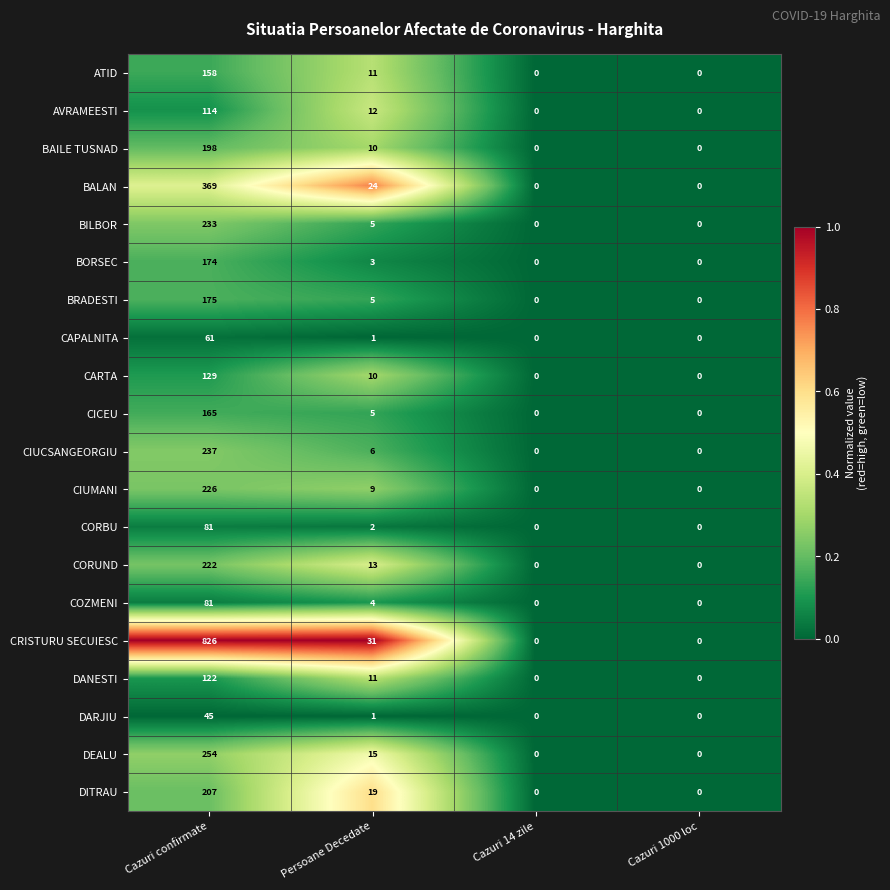

What is the average value of the CIUCSANGEORGIU series?

61